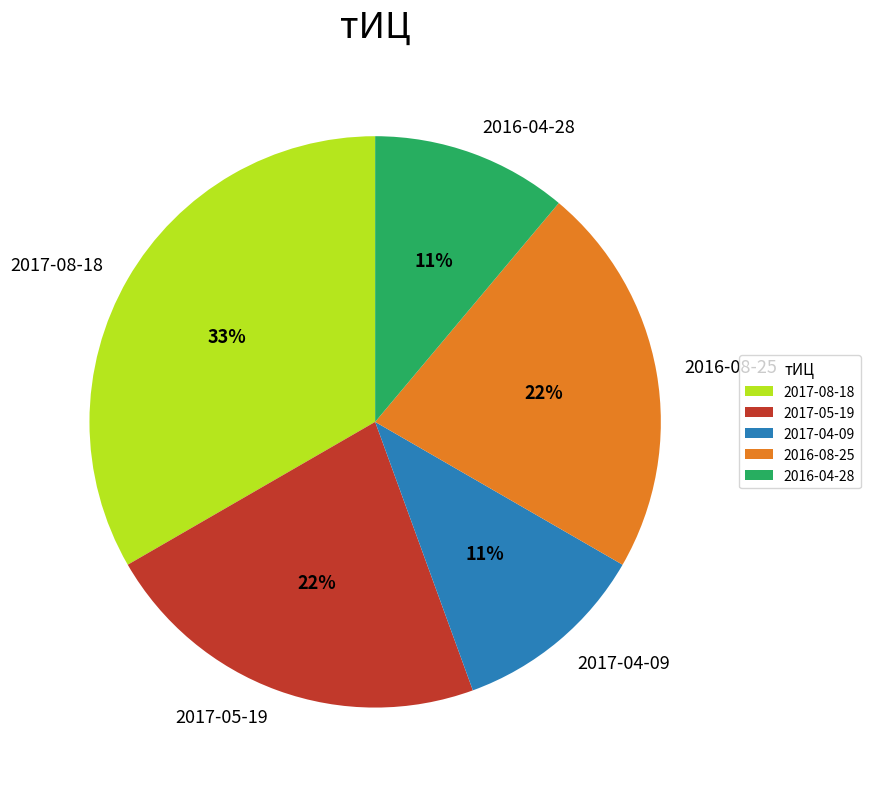

What percentage is the 2016-08-25 slice, to the nearest percent?

22%